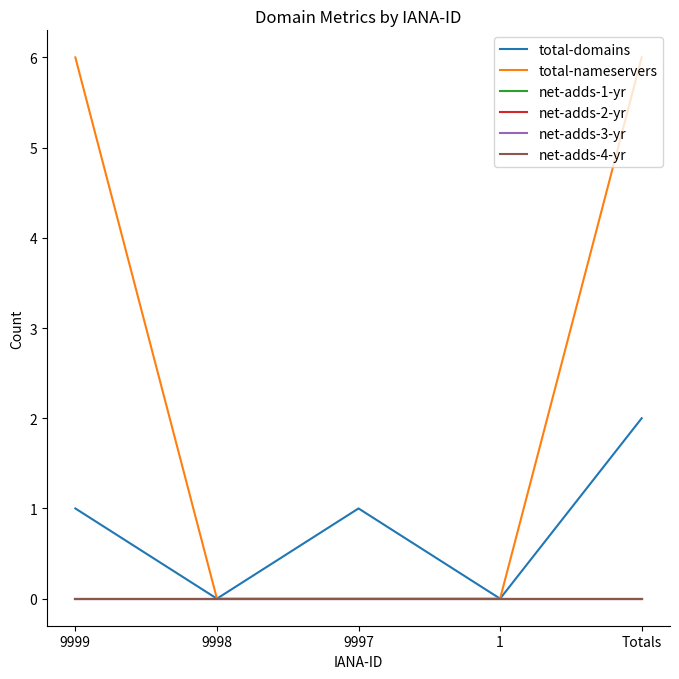

What is the difference between the second highest and minimum values in the total-domains series?

1